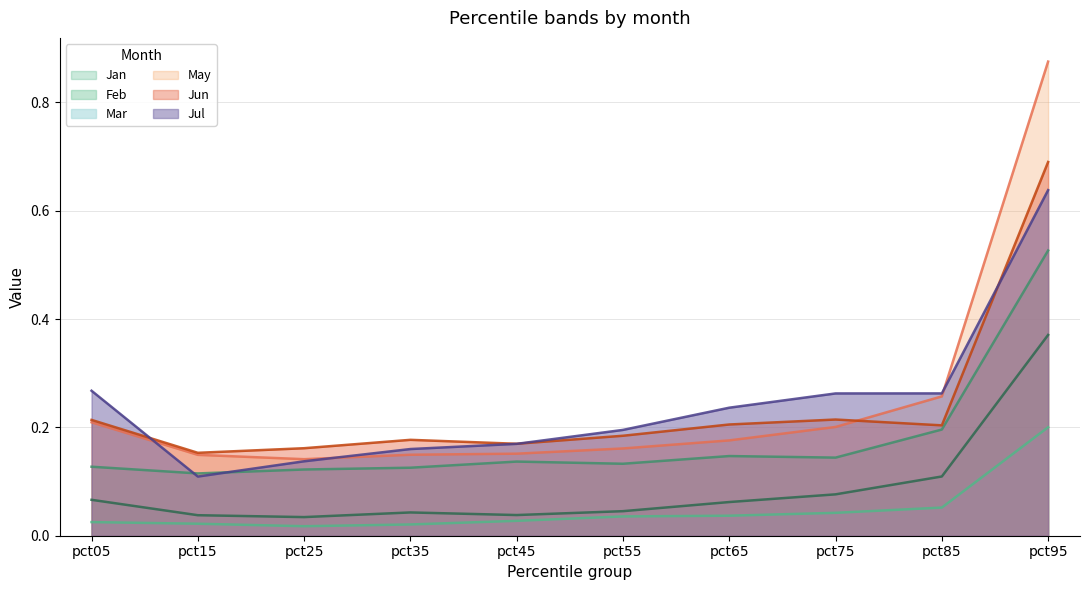

How many interior local peaks does the Jun series have?

2